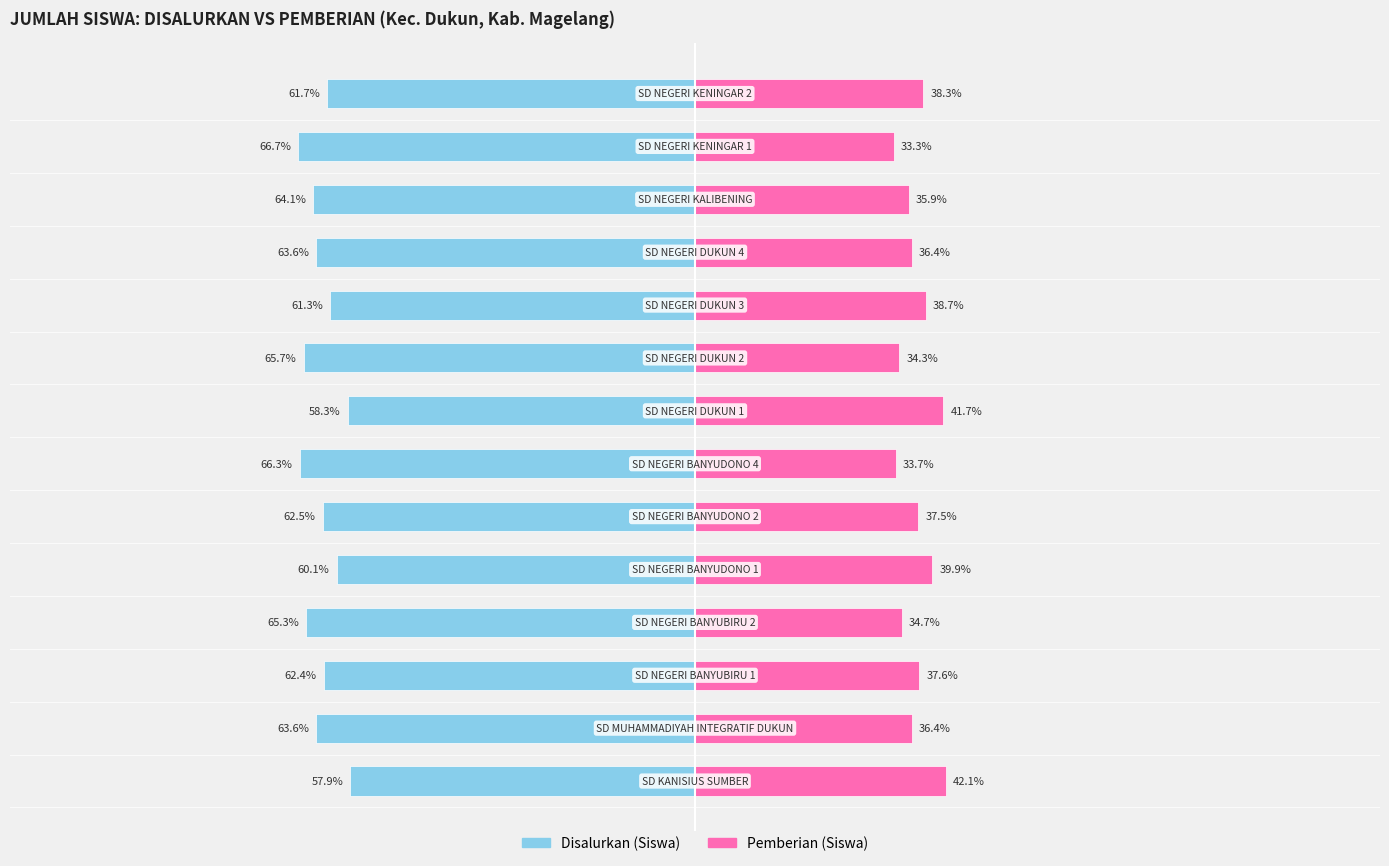

Does the chart contain stacked bars?

No